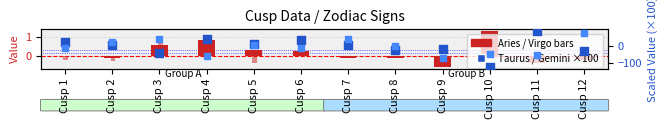

Which series contains the highest Y value?

Taurus (×100)